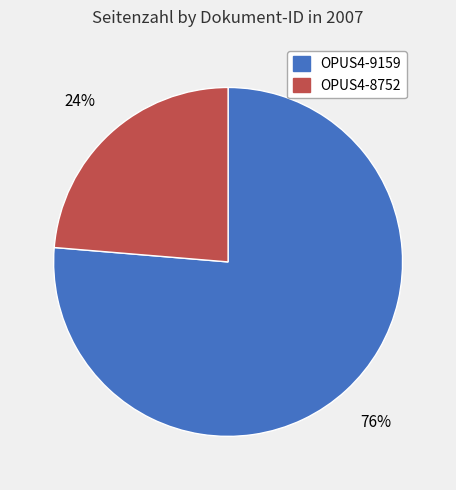

True or false: OPUS4-9159 accounts for 83% of the total.

False